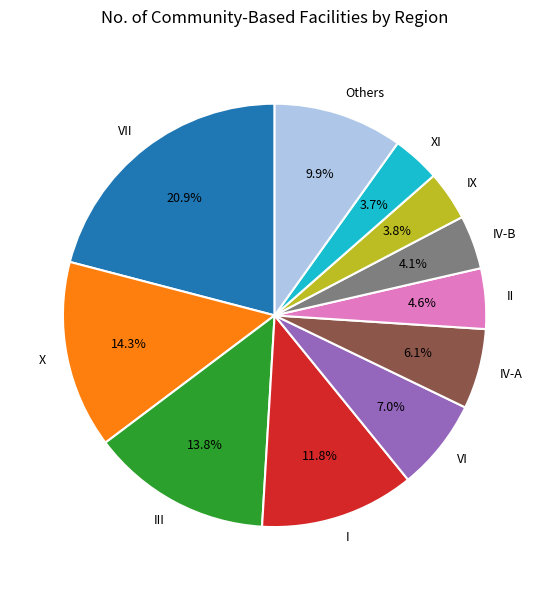

To the nearest percent, what percentage of the pie is III?

14%